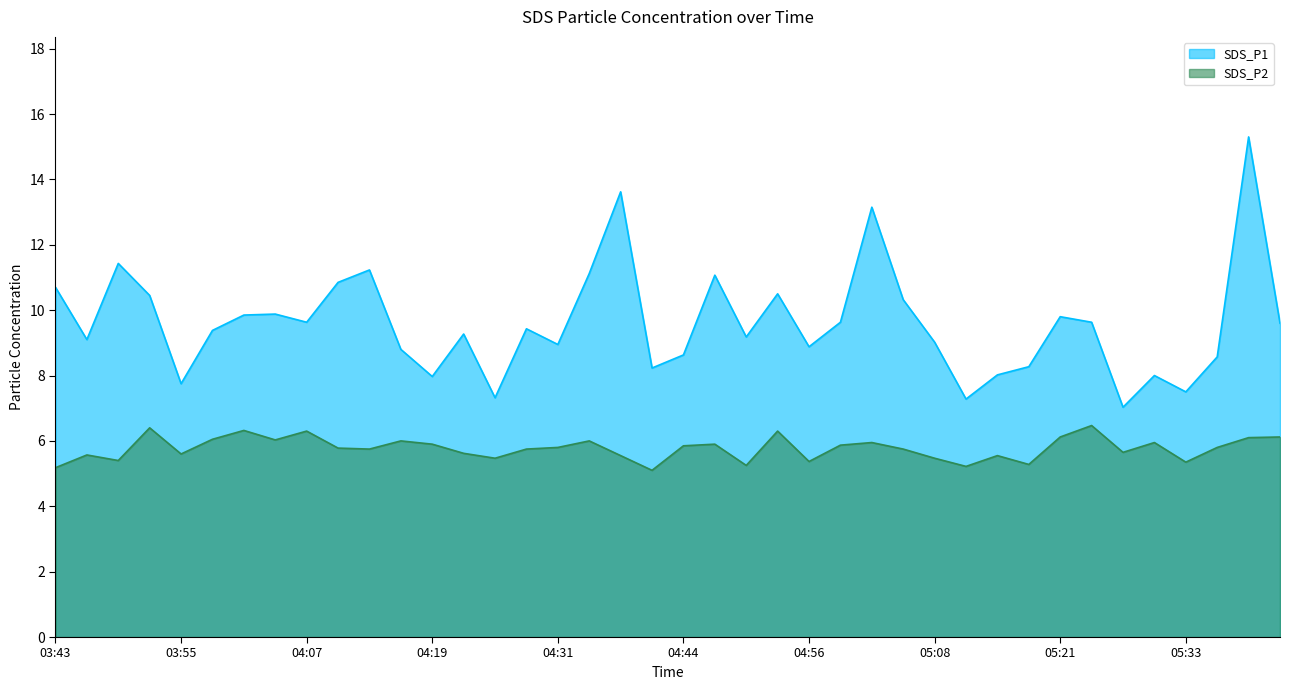

The SDS_P1 series shows 4.8 at 04:25. True or false?

False